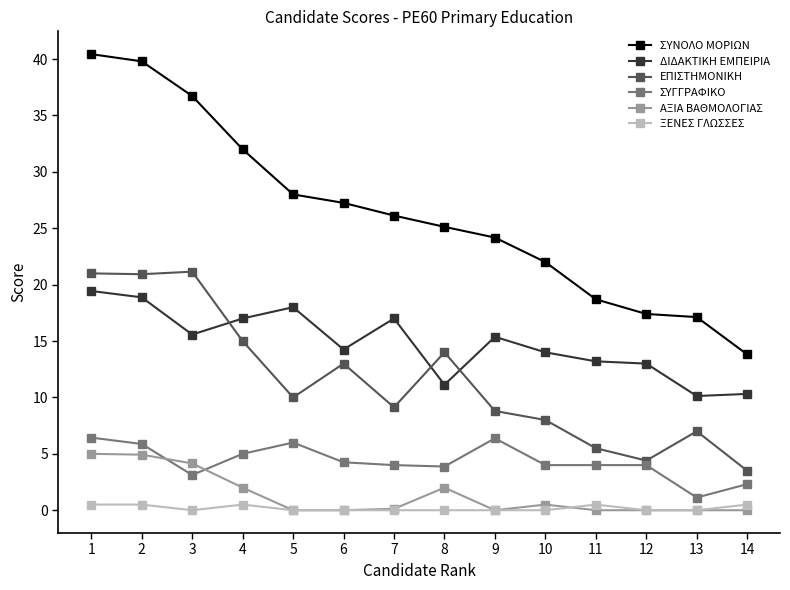

True or false: ΞΕΝΕΣ ΓΛΩΣΣΕΣ and ΣΥΓΓΡΑΦΙΚΟ cross at least once.

False